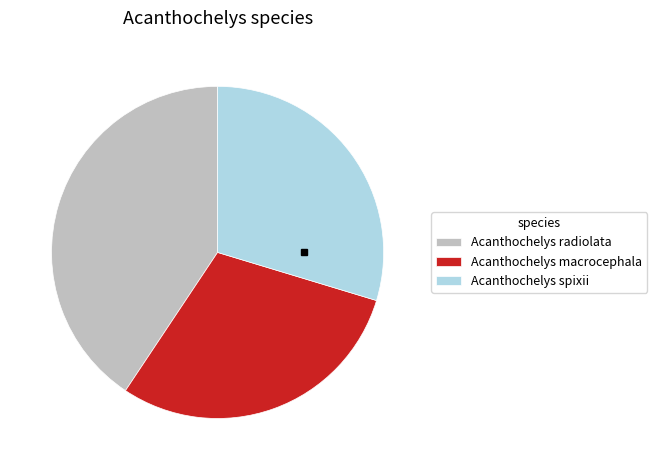

Is there any slice that represents more than half of the pie?

No